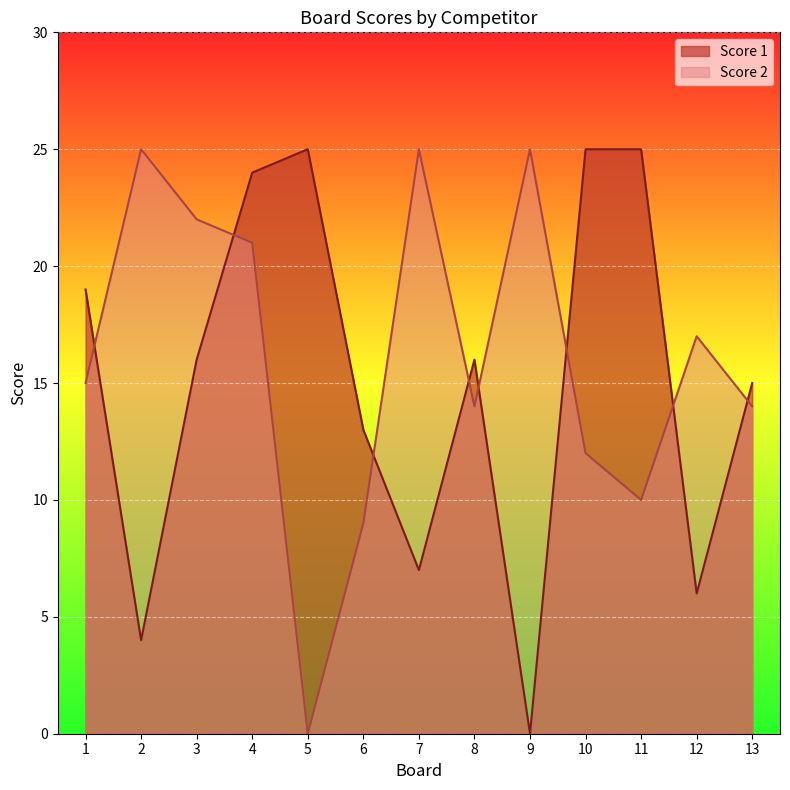

True or false: Score 2 and Score 1 intersect in this chart.

True